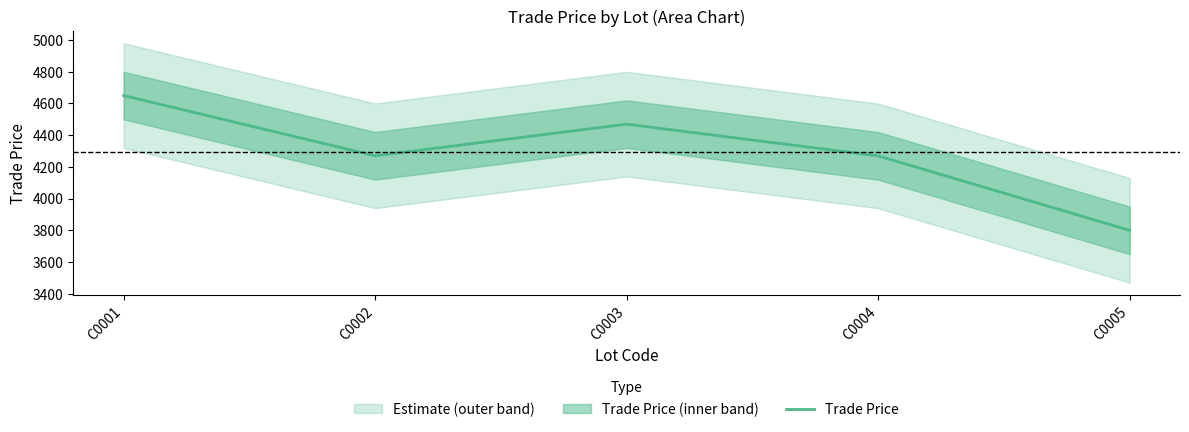

What is the value of the 4th point from the left?

4269.5